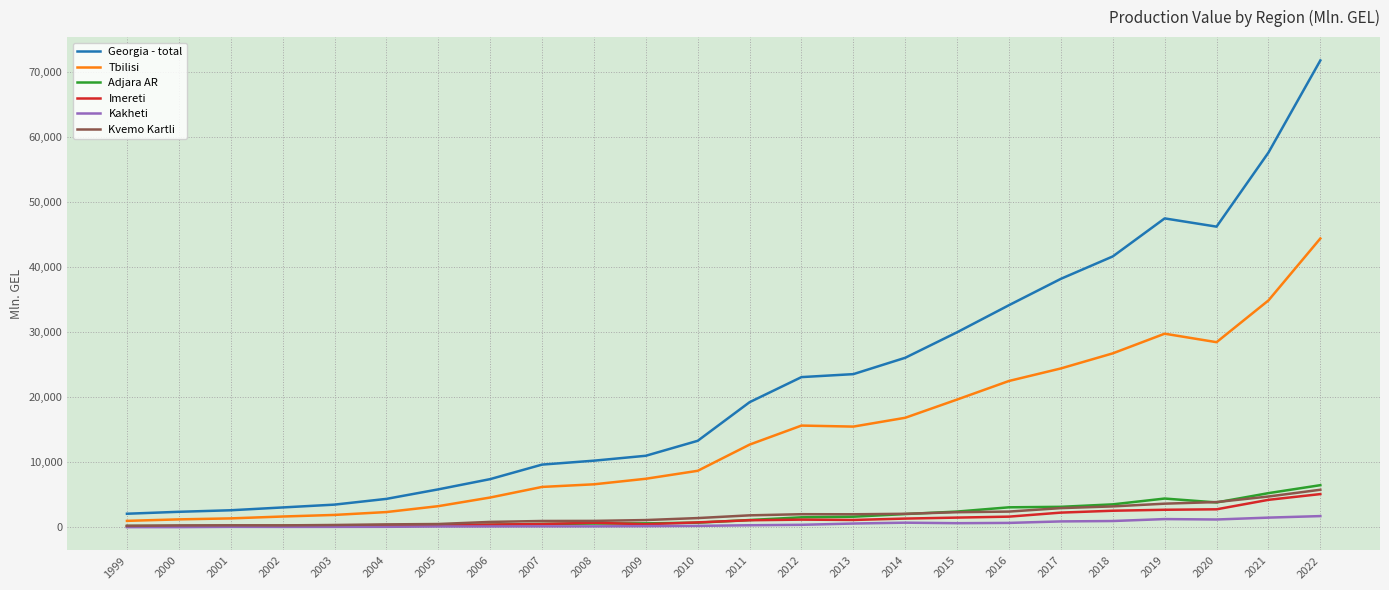

At which label does Georgia - total first exceed 19239?

2011